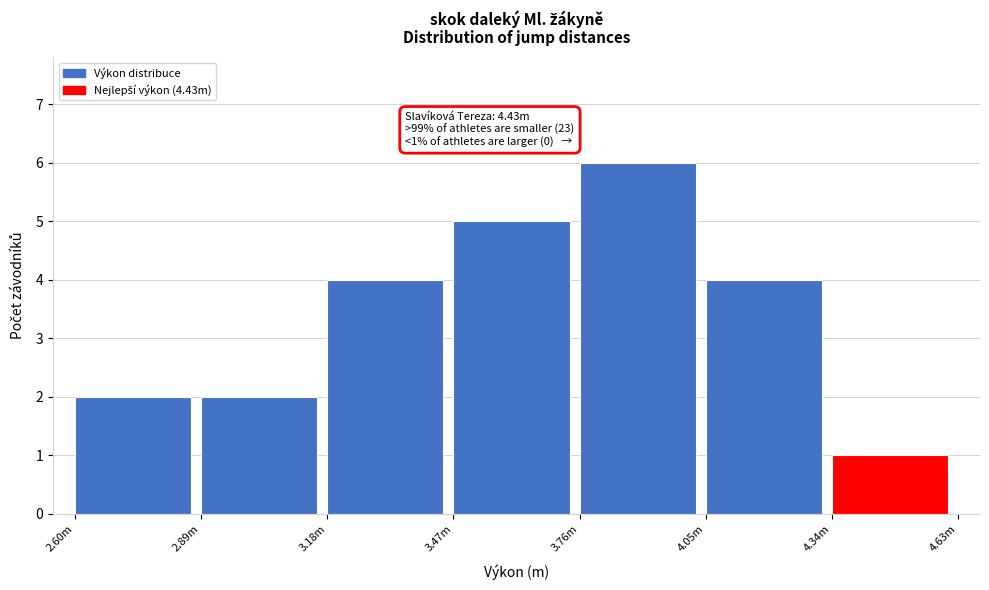

Reading left to right, transcribe all the data shown in this chart.

2	2	4	5	6	4	1